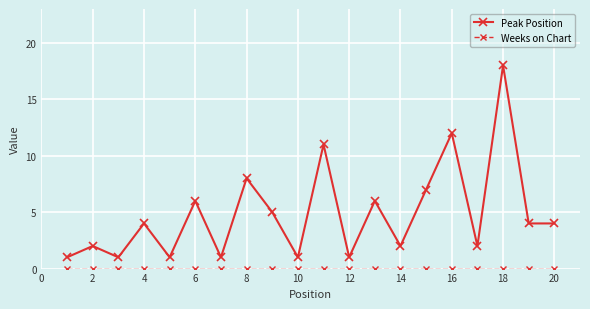

What is the difference between the maximum and minimum values in the Peak Position series?

17